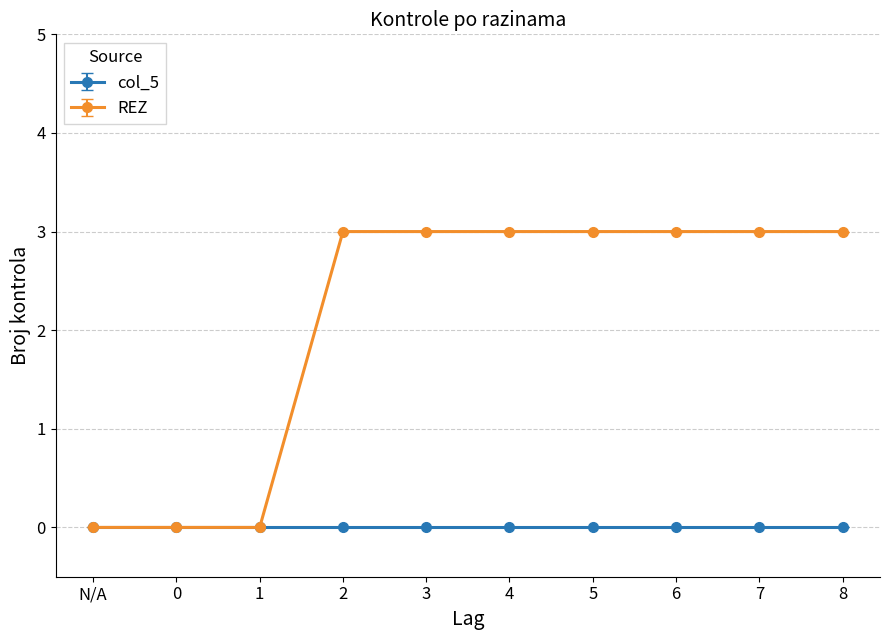

At 7, list the series in order from largest to smallest.

REZ, col_5